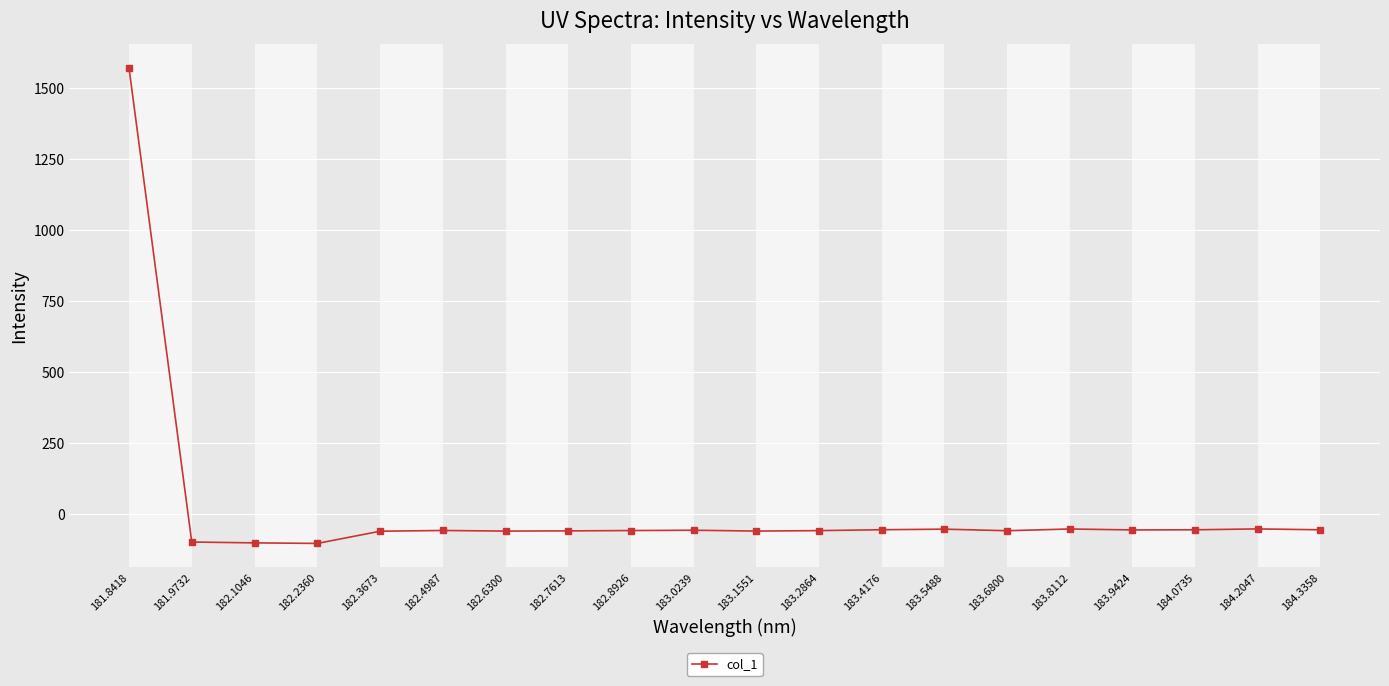

How many values are below zero?

19